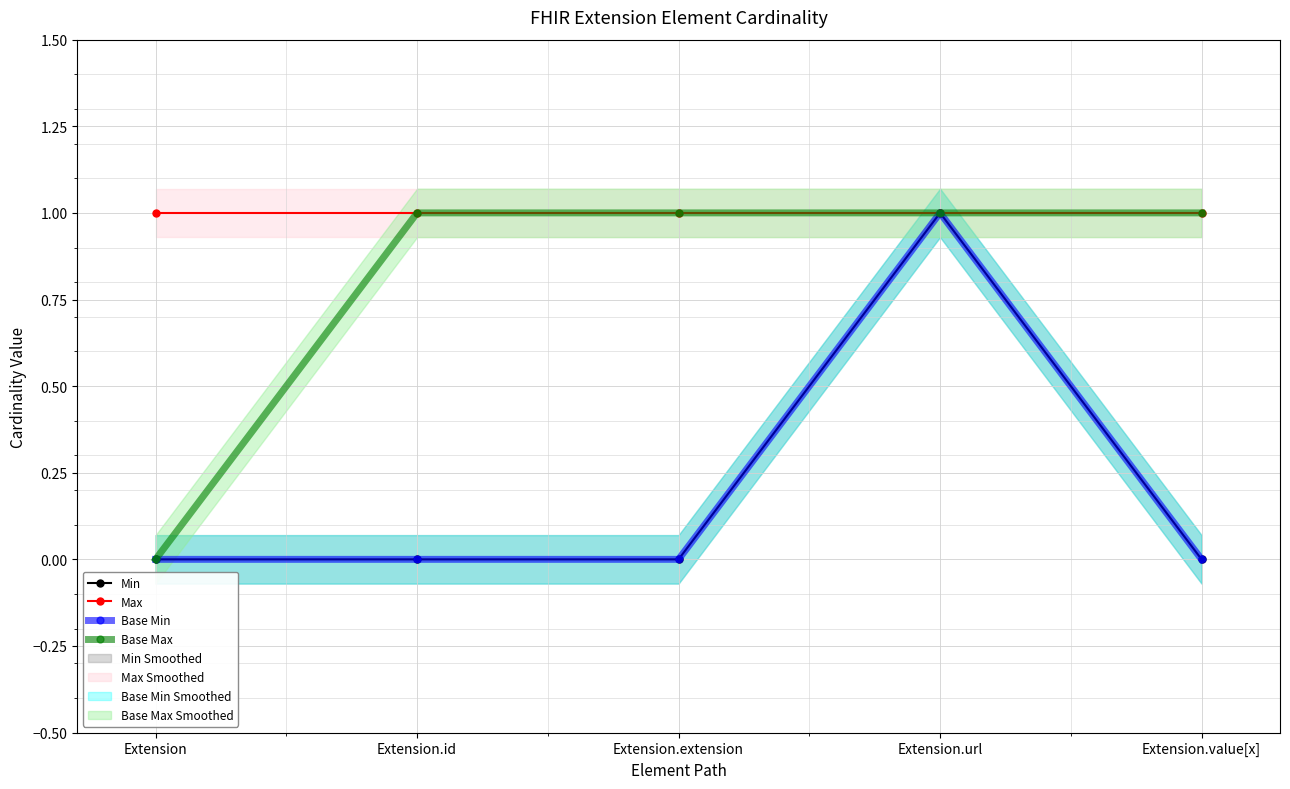

Count the number of data series in this chart.

4